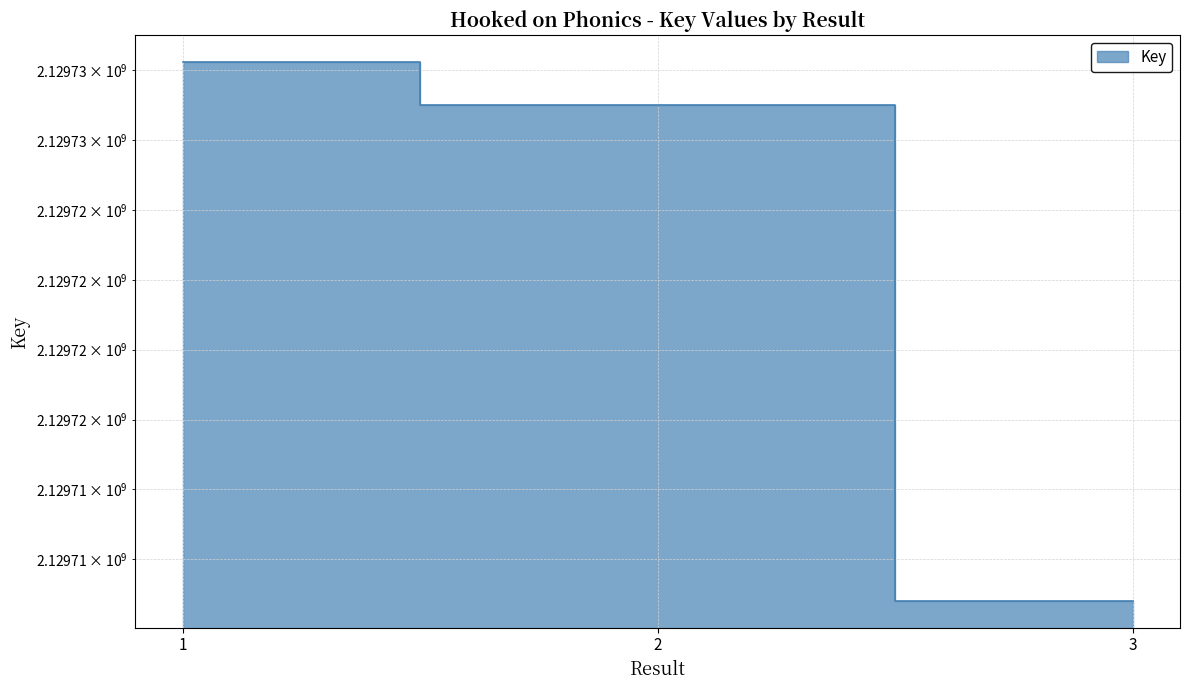

Reading right to left, extract all data points from this chart.

3=2129711022	2=2129728771	1=2129730290